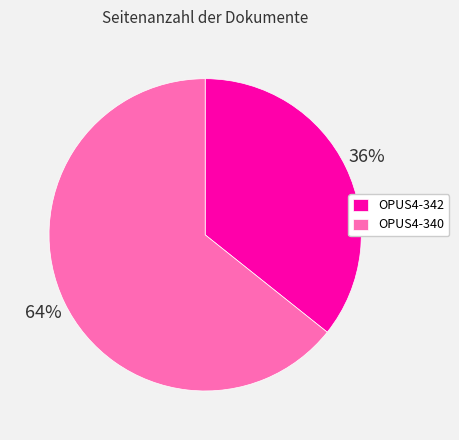

Is OPUS4-342 the majority of the pie?

No